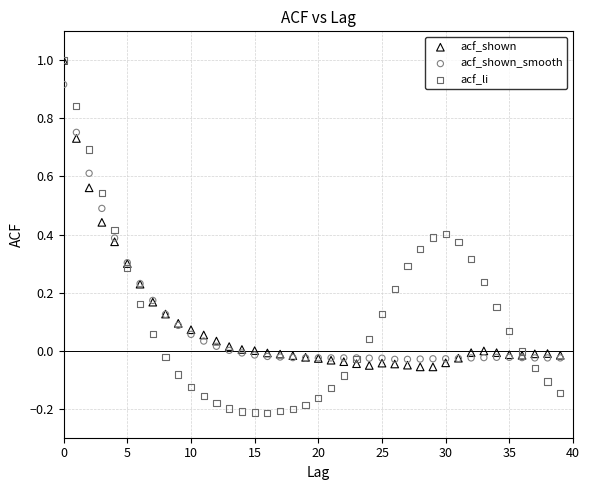

Which series has the largest Y range (max minus min)?

acf_li